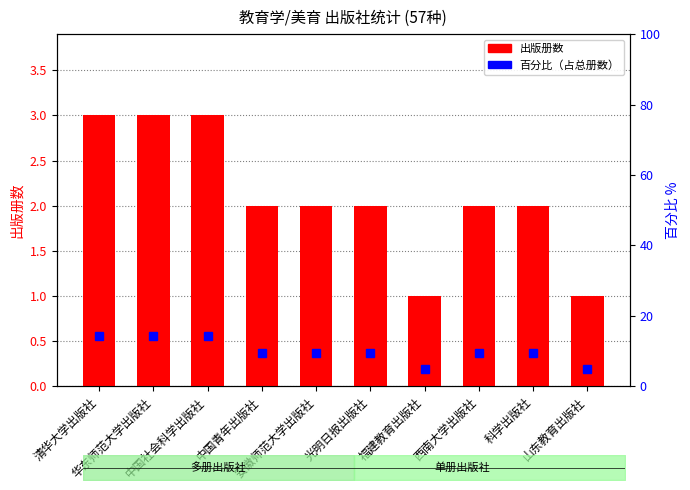

What is the label of the 9th bar from the left?

科学出版社